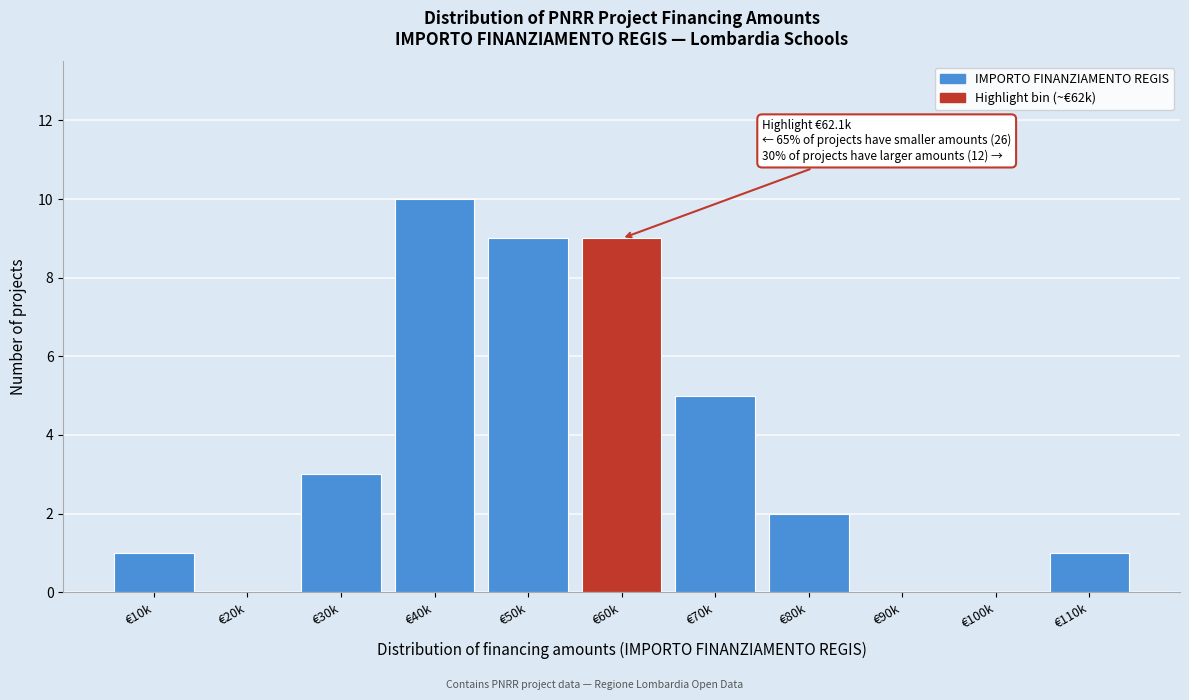

Reading left to right, extract all data points from this chart.

€10k=1	€20k=0	€30k=3	€40k=10	€50k=9	€60k=9	€70k=5	€80k=2	€90k=0	€100k=0	€110k=1